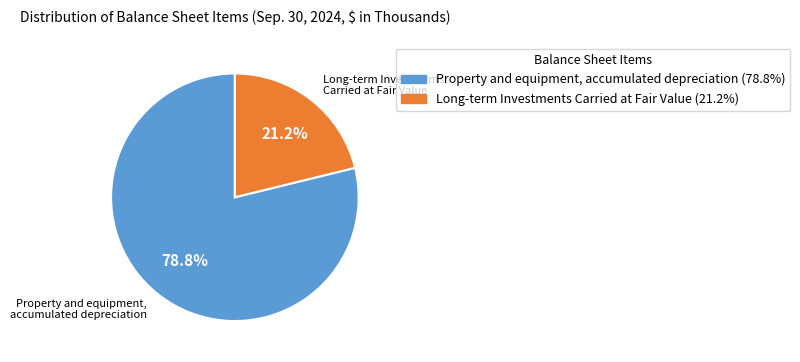

How many slices are in this pie chart?

2